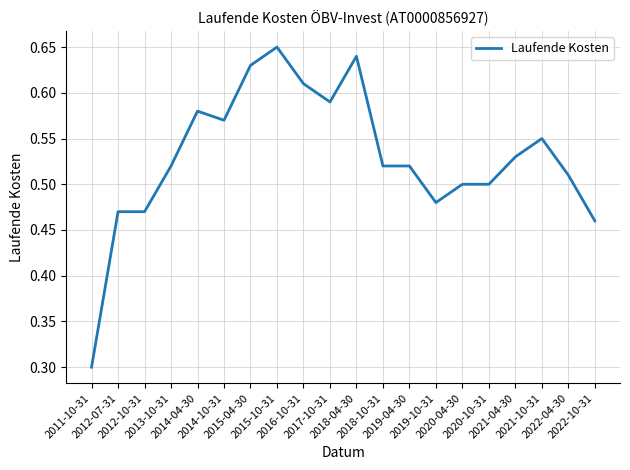

At which category does the chart reach its peak across all series?

2015-10-31